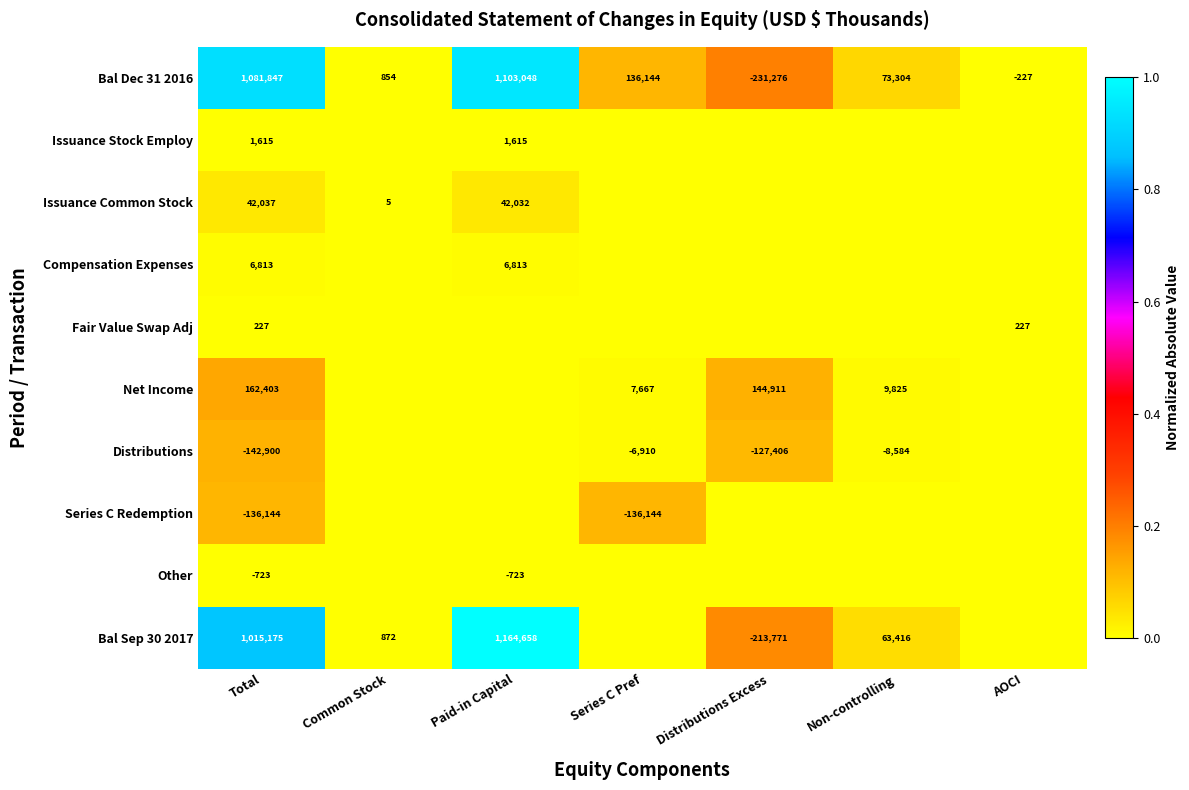

What is the difference between the Bal Sep 30 2017 values at Paid-in Capital and Non-controlling?

1101242